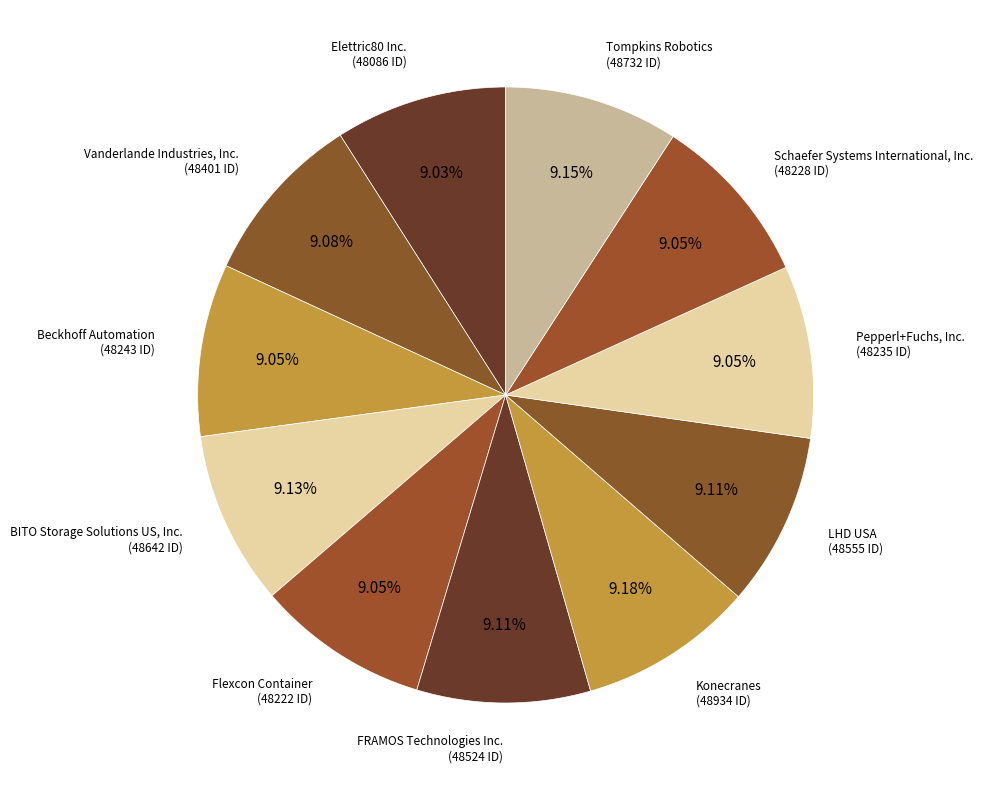

How many segments does this pie chart have?

11